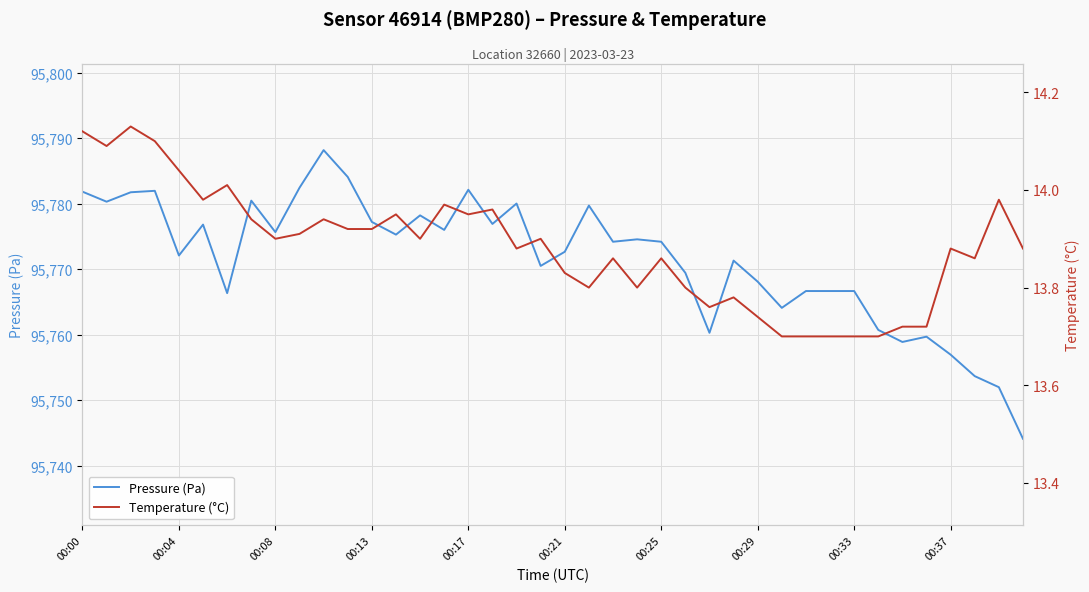

Is it true that Temperature (°C) equals 14.0 at 15?

True